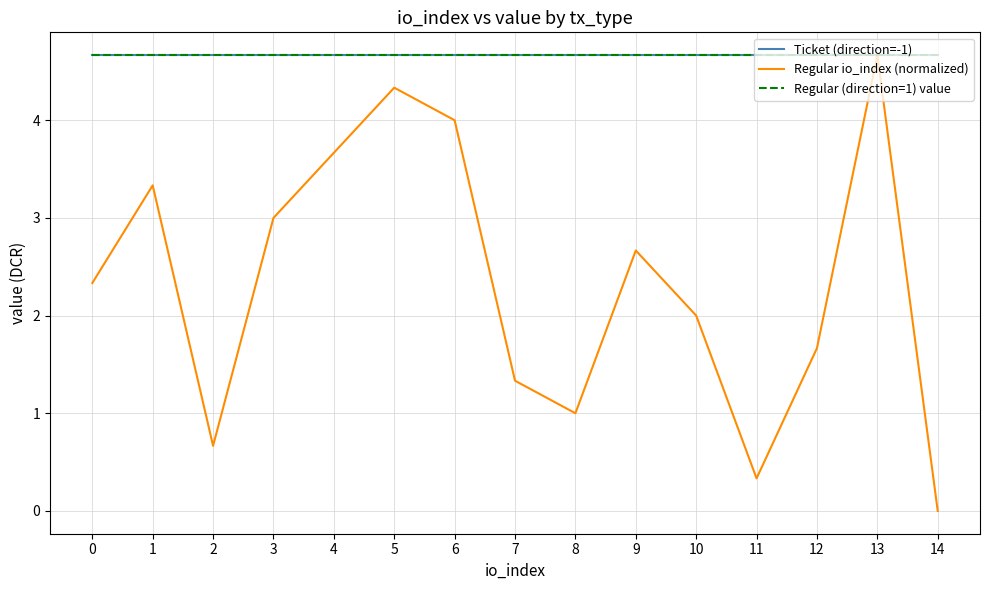

True or false: Ticket (direction=-1) and Regular (direction=1) value intersect in this chart.

False